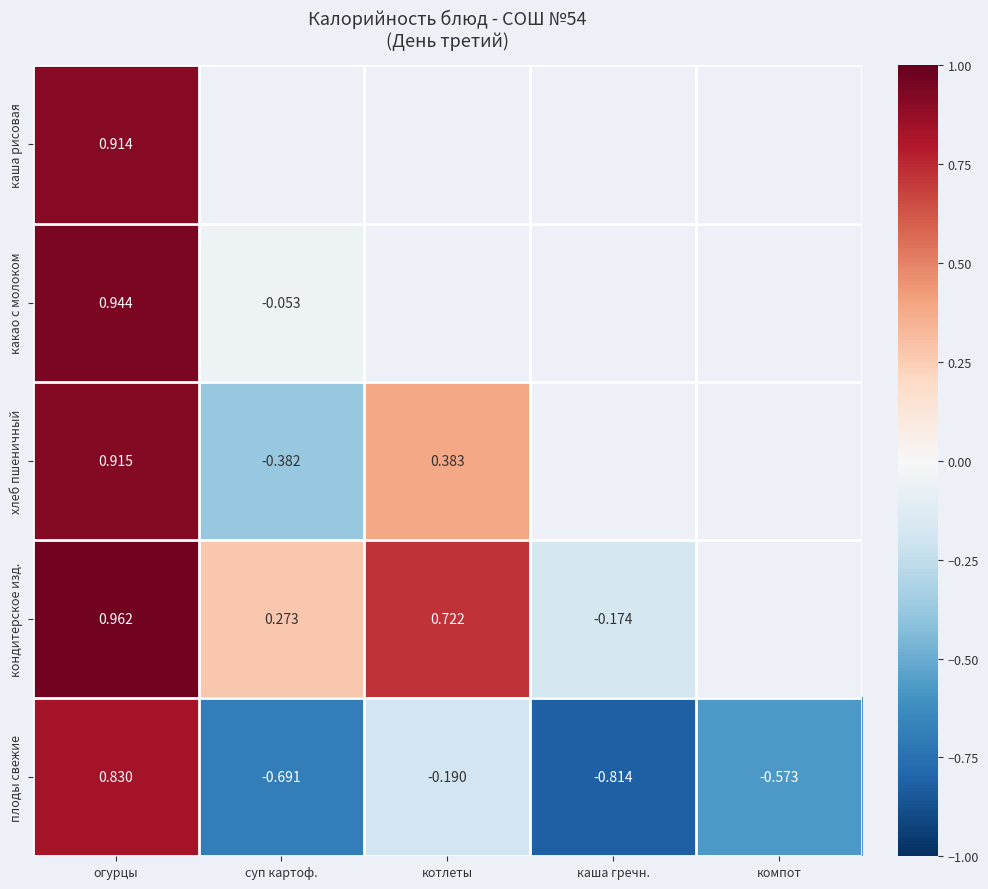

At огурцы, list the series in order from smallest to largest.

плоды свежие, каша рисовая, хлеб пшеничный, какао с молоком, кондитерское изд.